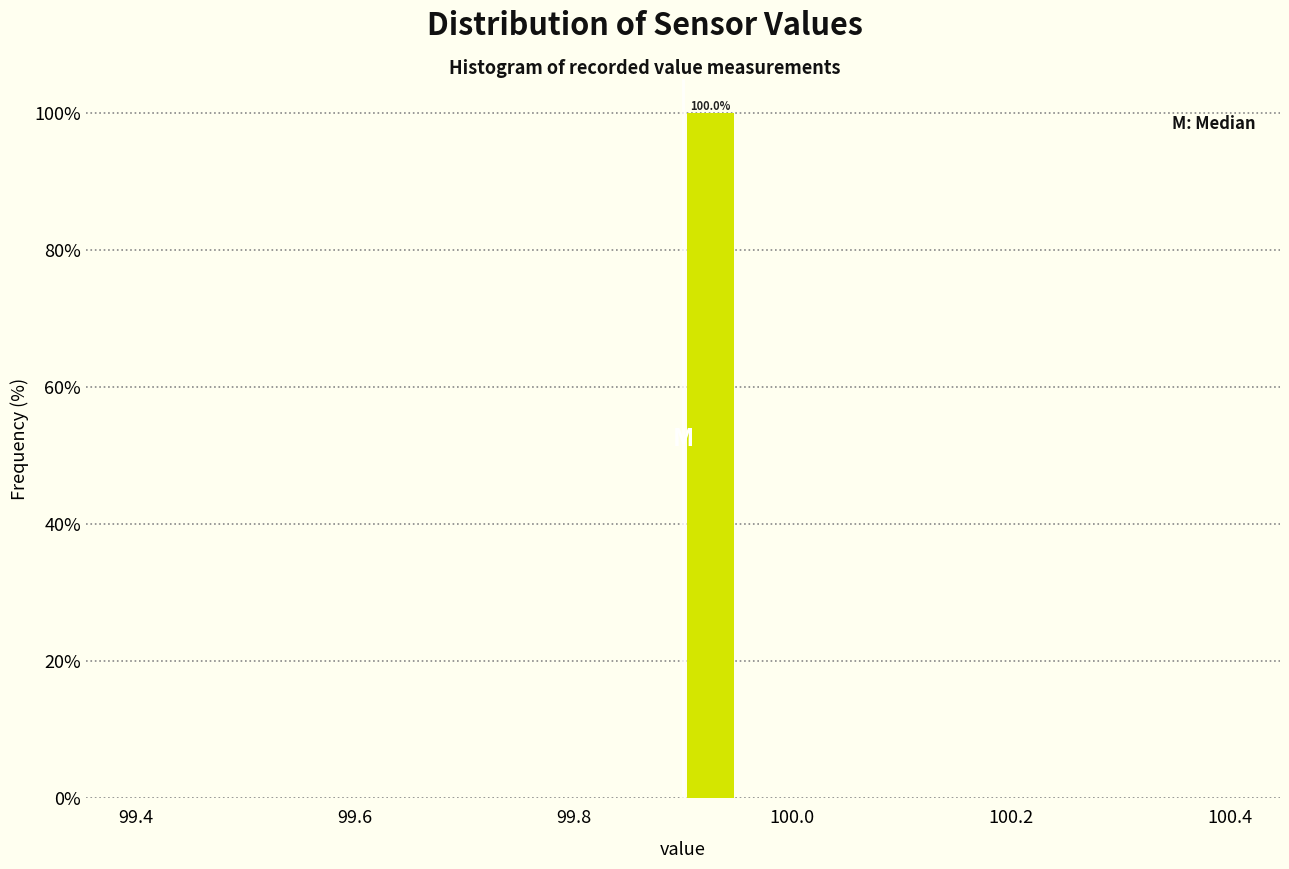

Around what value on the x-axis is the tallest bar? Give the approximate position of its centre, as read against the axis.

99.92